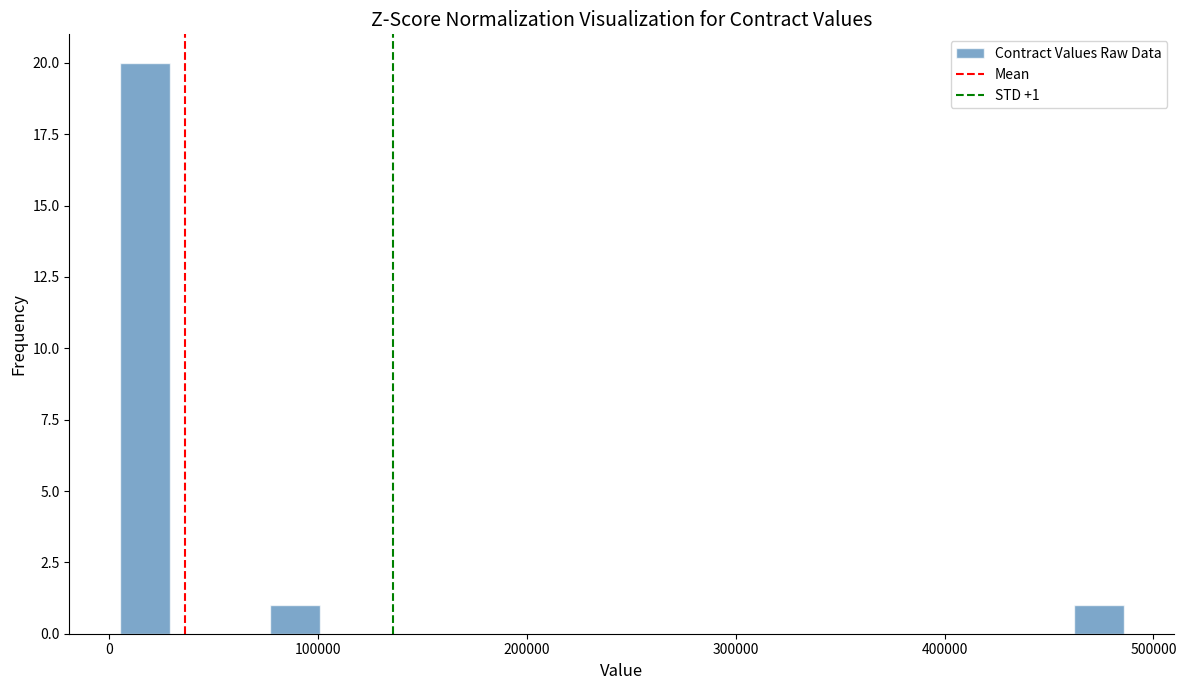

Around what value on the x-axis is the tallest bar? Give the approximate position of its centre, as read against the axis.

20000